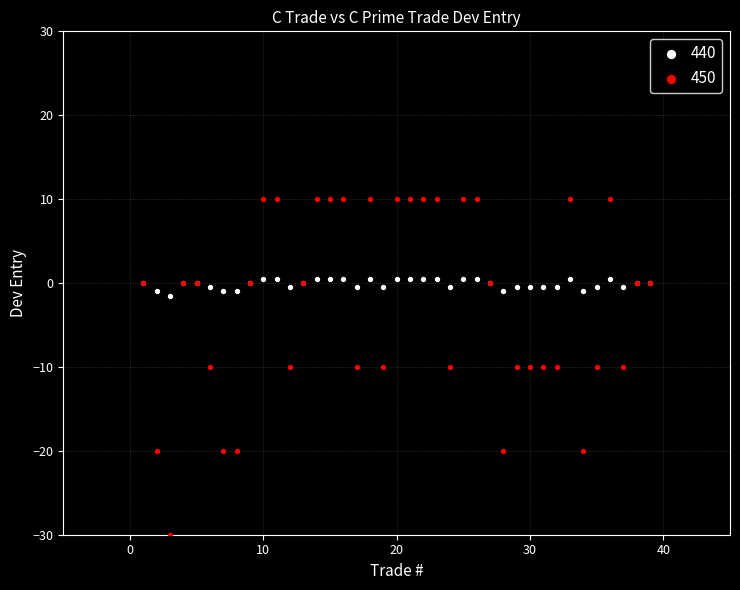

Which series reaches the maximum Y coordinate?

450